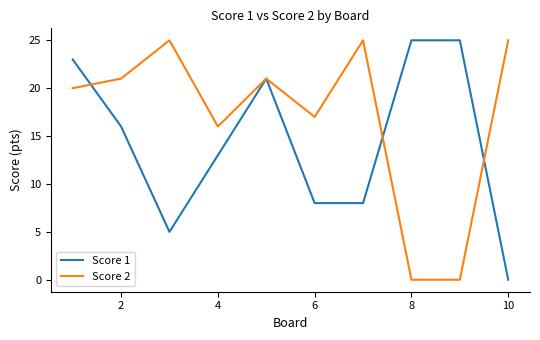

List the series in order of their overall mean, highest first.

Score 2, Score 1